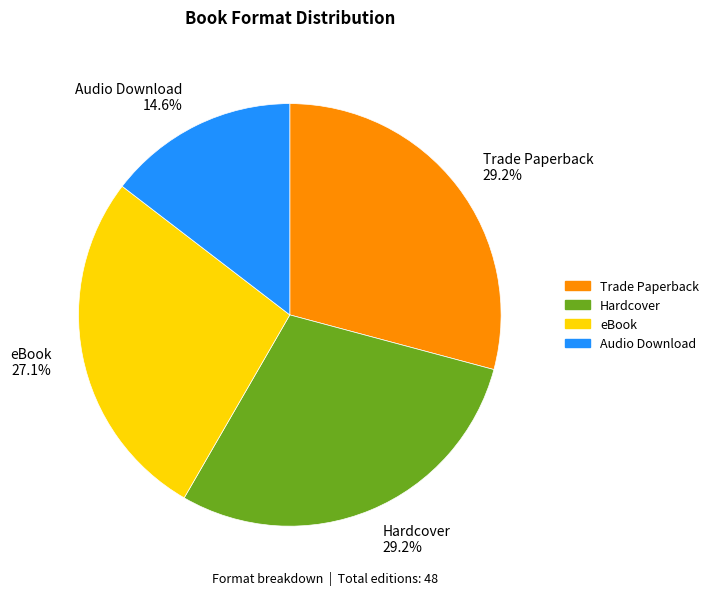

Is Audio Download the majority of the pie?

No